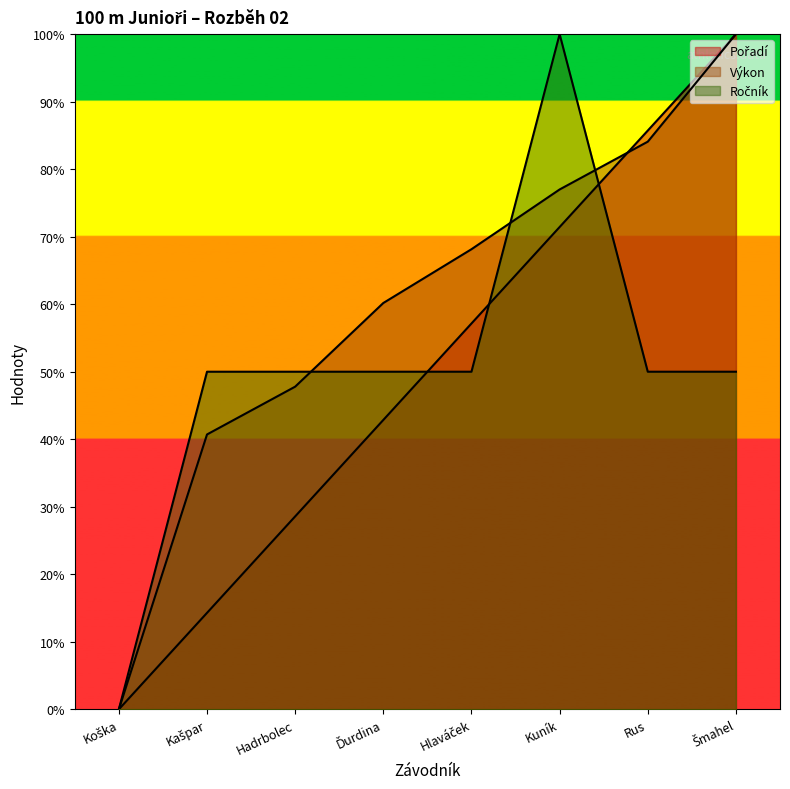

What are all the series names shown in the legend?

Pořadí, Výkon, Ročník